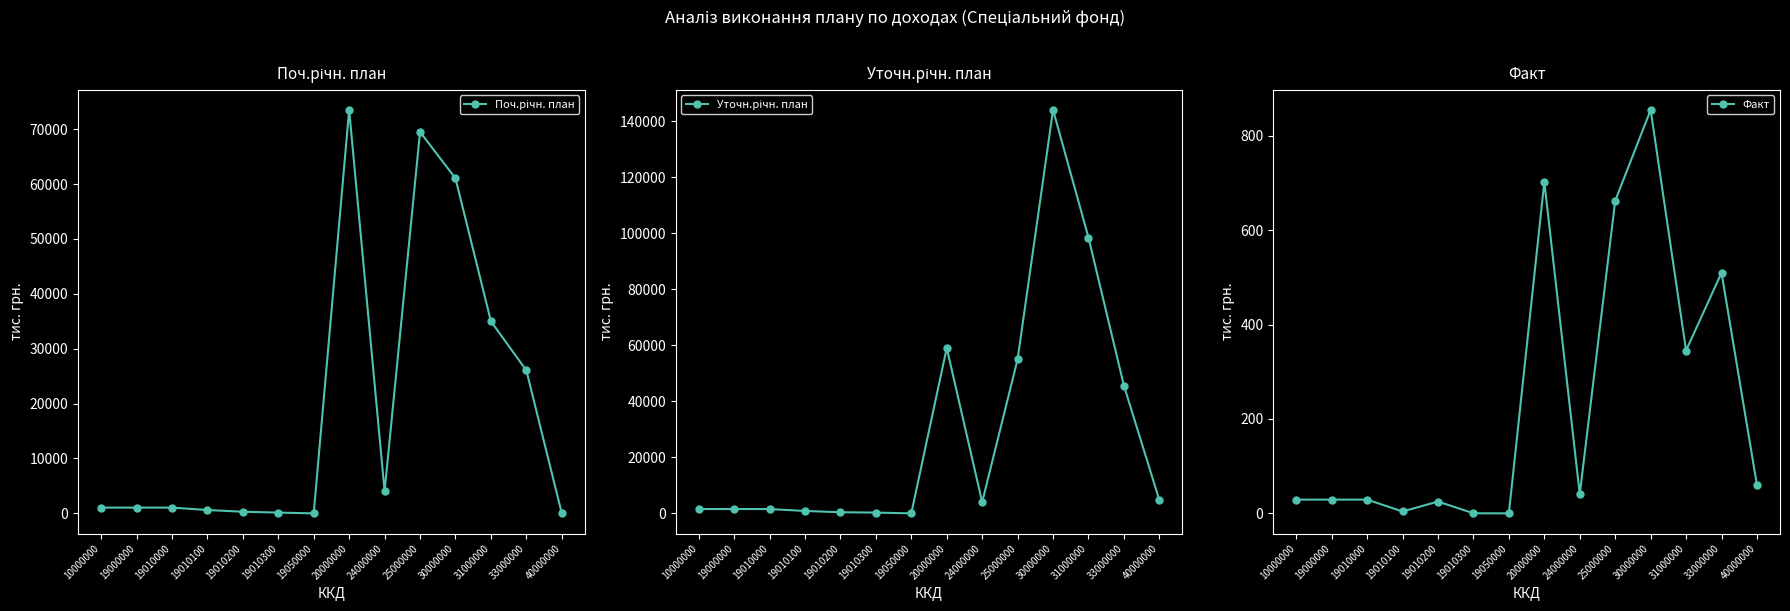

What is the difference between the Факт values at 19050000 and 30000000?

854.7